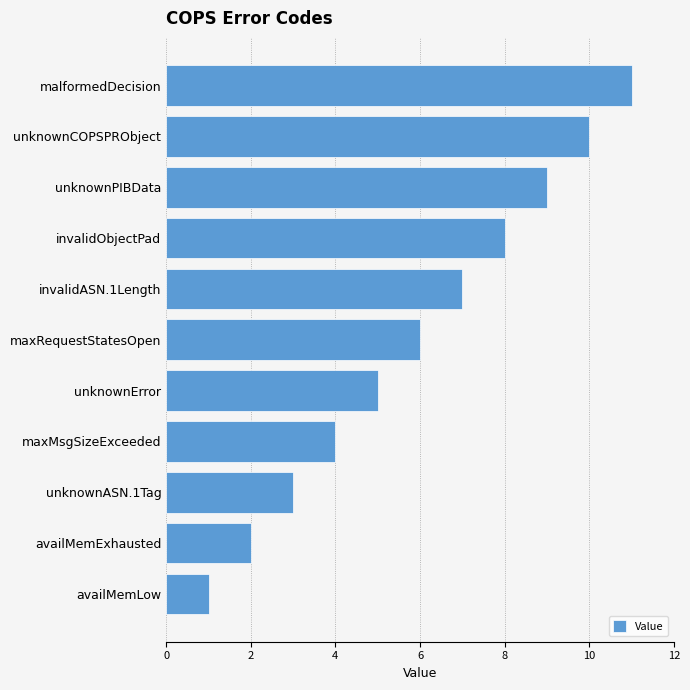

The value at invalidASN.1Length is 10. True or false?

False